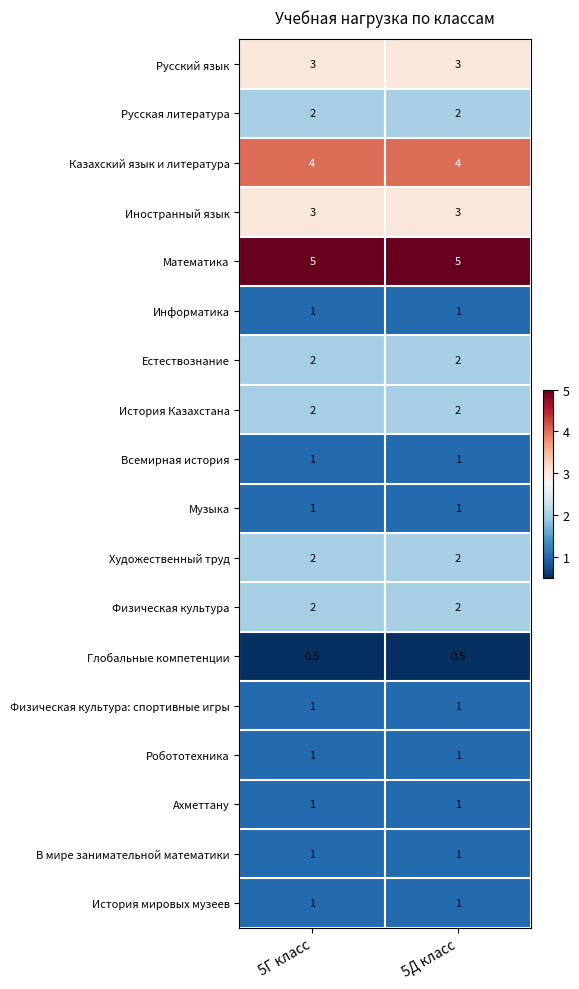

What is the difference between the highest and lowest values at 5Г класс?

4.5